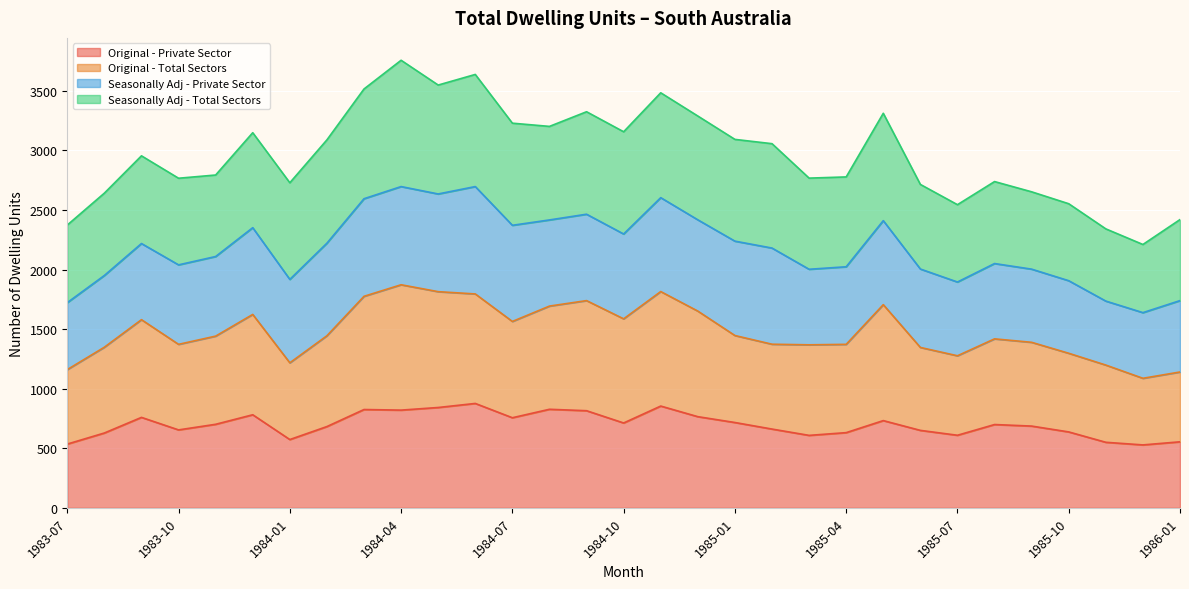

Is the value of Original - Total Sectors at 1985-06 greater than the value of Original - Private Sector at 1984-09?

Yes